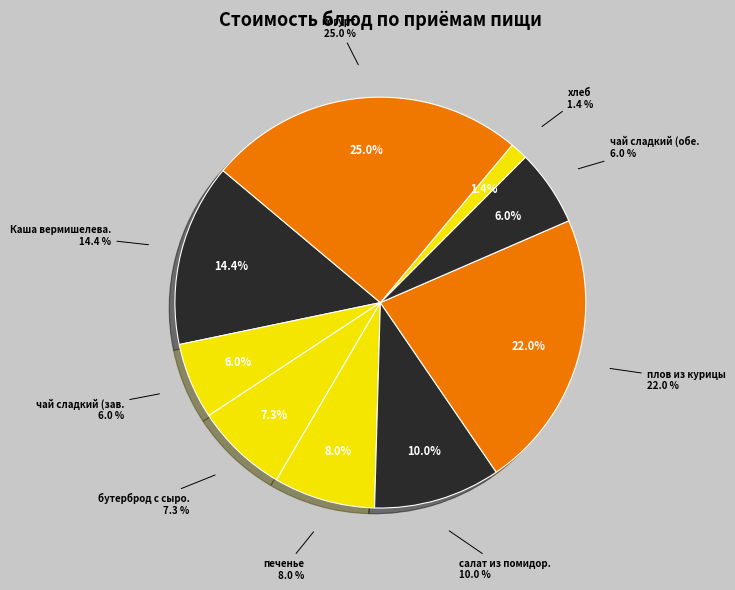

Does салат из помидоров и огурцов represent more than half of the total?

No